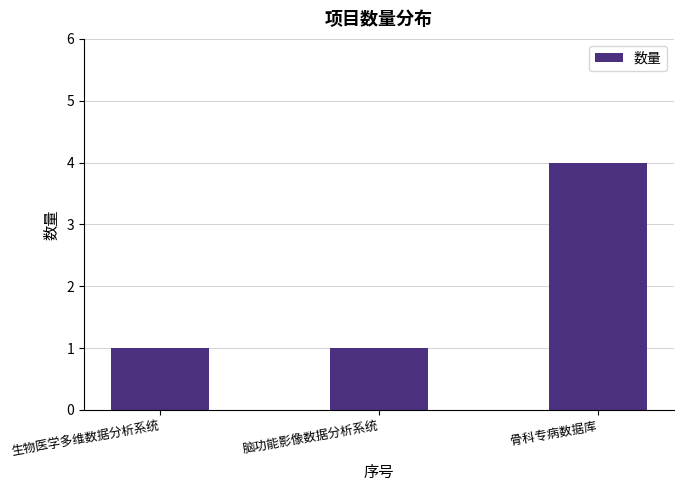

What is the label of the 1st bar from the right?

骨科专病数据库